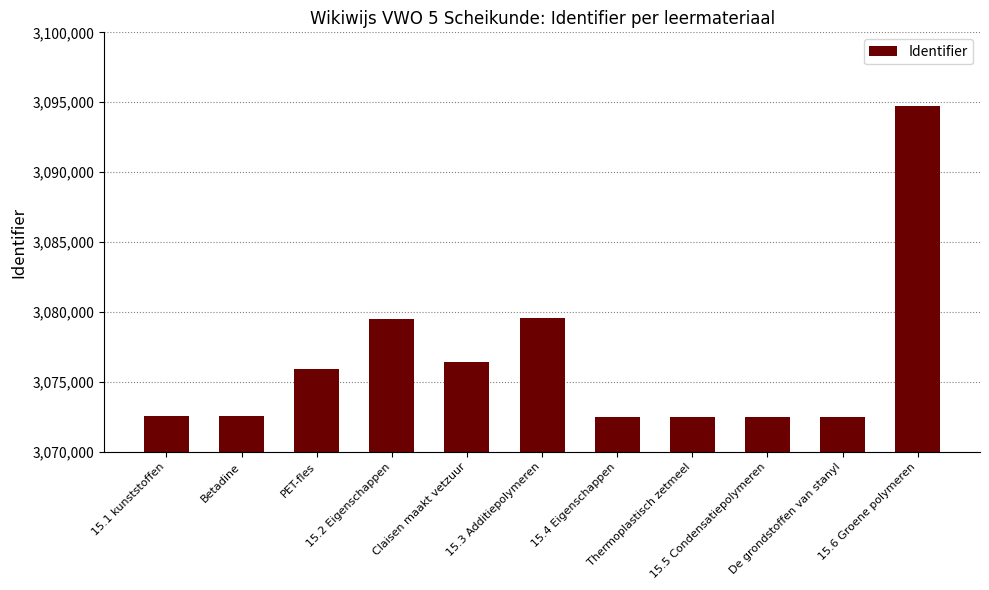

The chart shows a value of 3075931 at PET-fles. True or false?

True